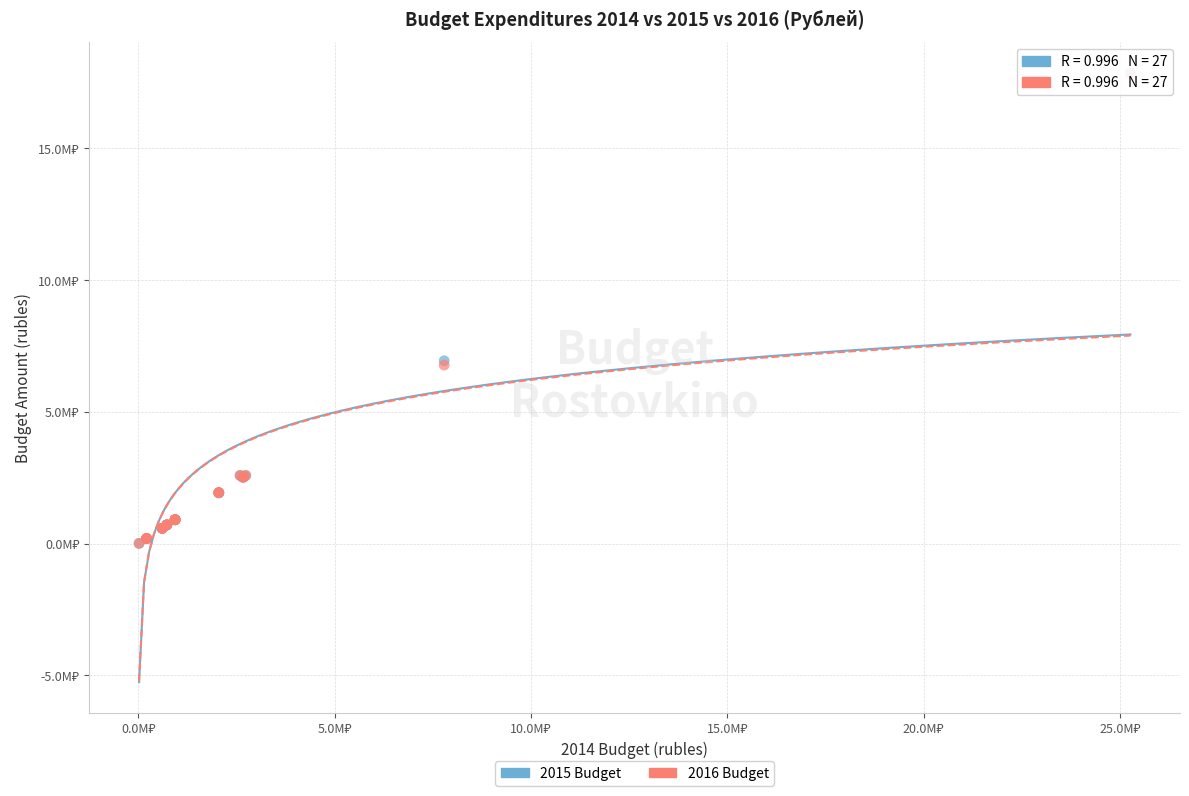

Which series has the widest spread of Y values?

2015 Budget